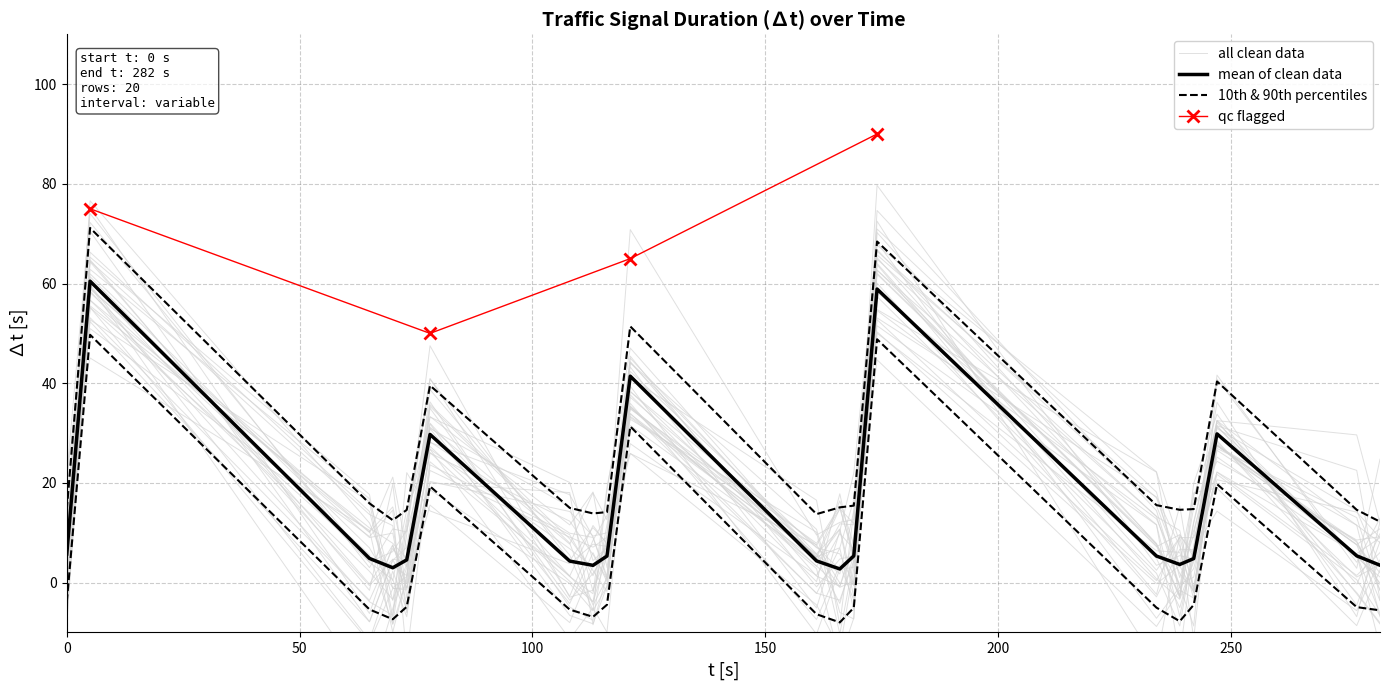

Which has a higher value, 174 or 239?

174